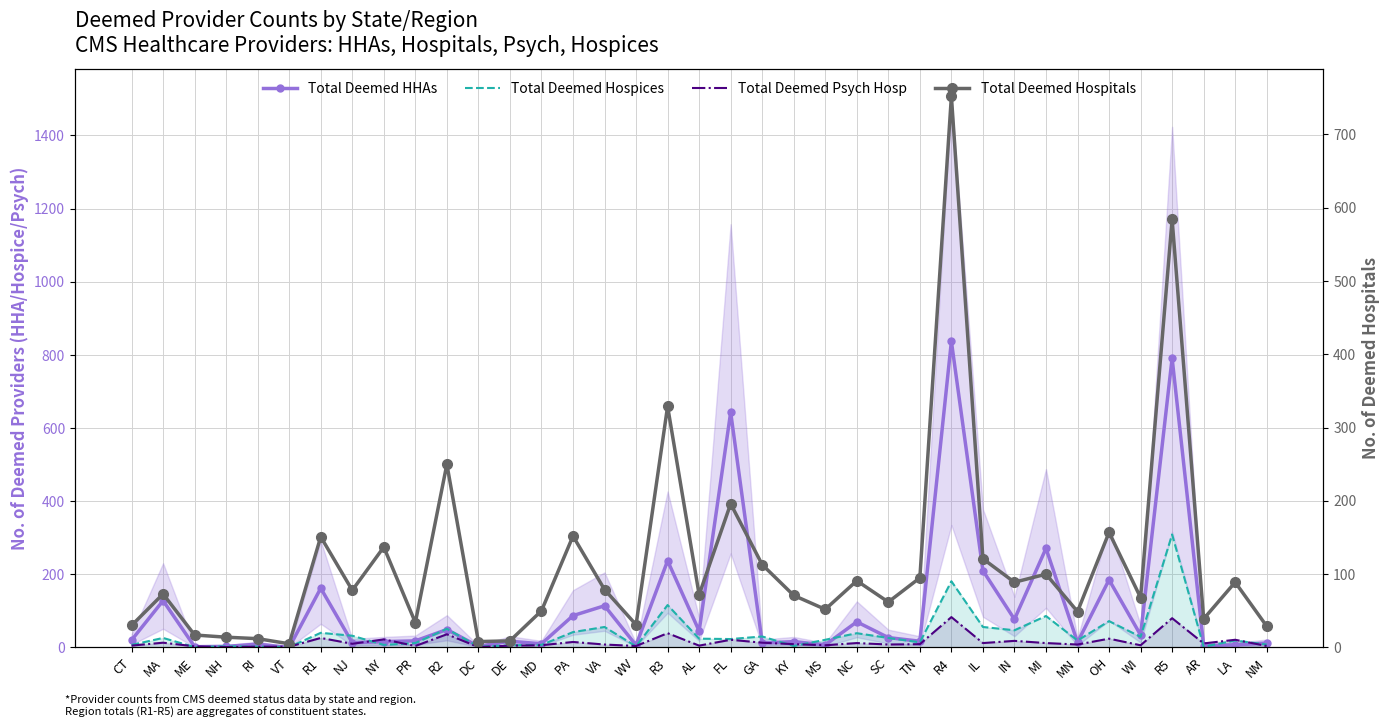

The Total Deemed HHAs series shows 26 at NY. True or false?

False